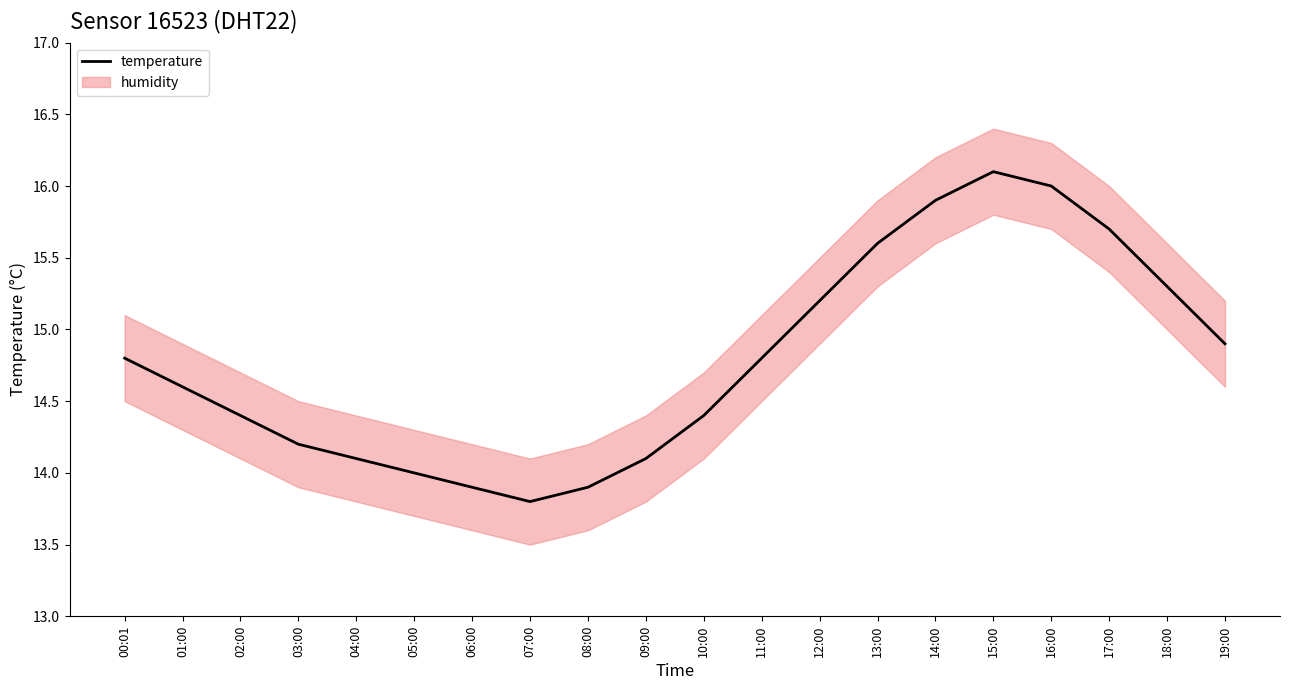

True or false: the data has more than 0 interior local peaks.

True